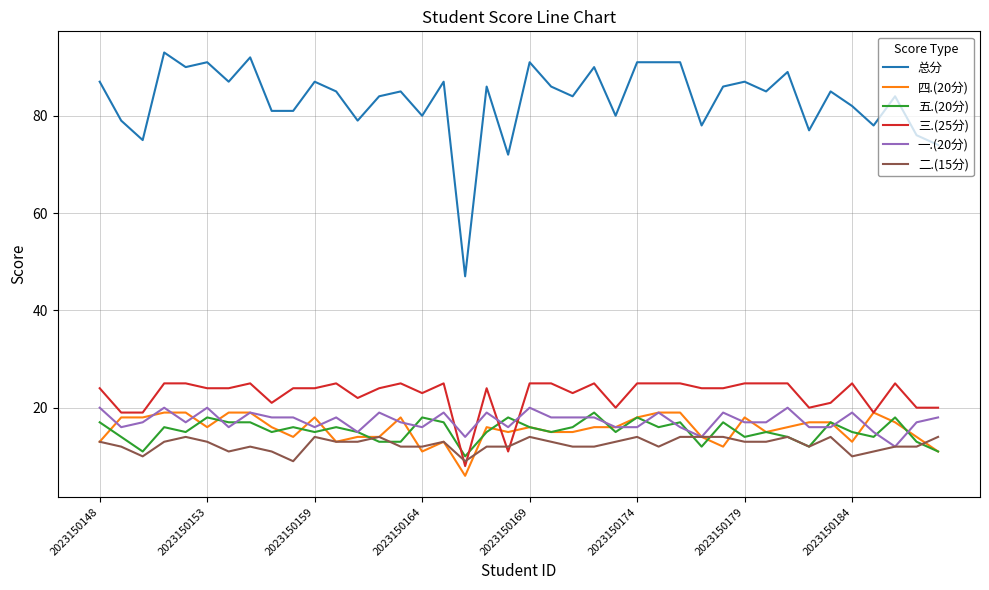

True or false: 总分 and 四.(20分) cross at least once.

False